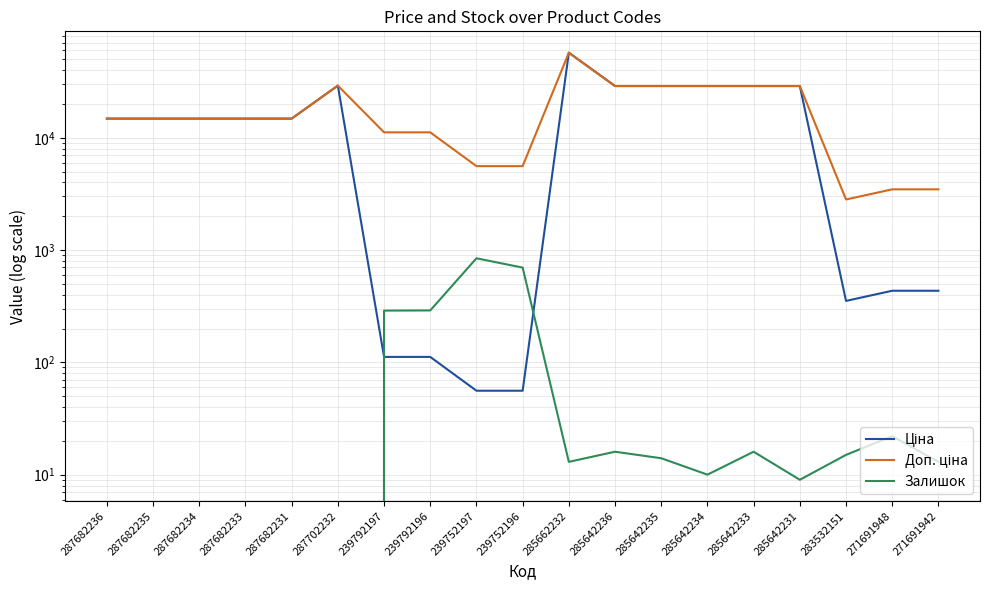

What is the maximum value for Доп. ціна?

57258.0